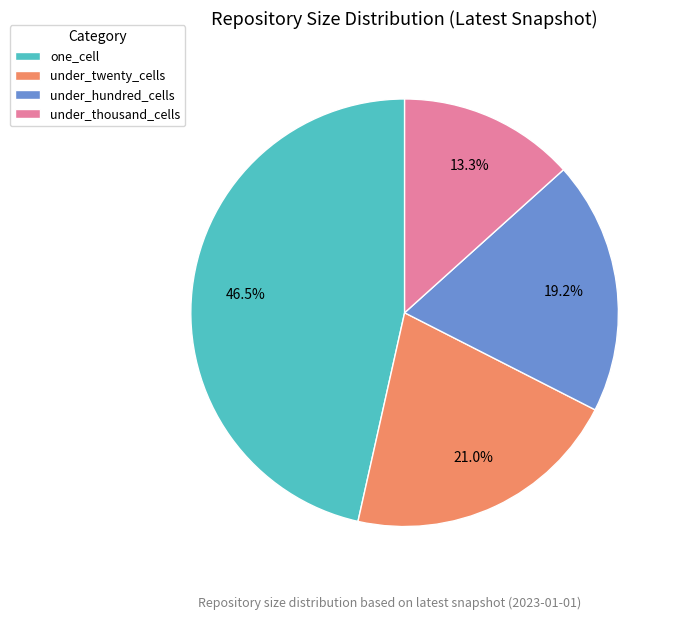

Which slice is the smallest?

under_thousand_cells